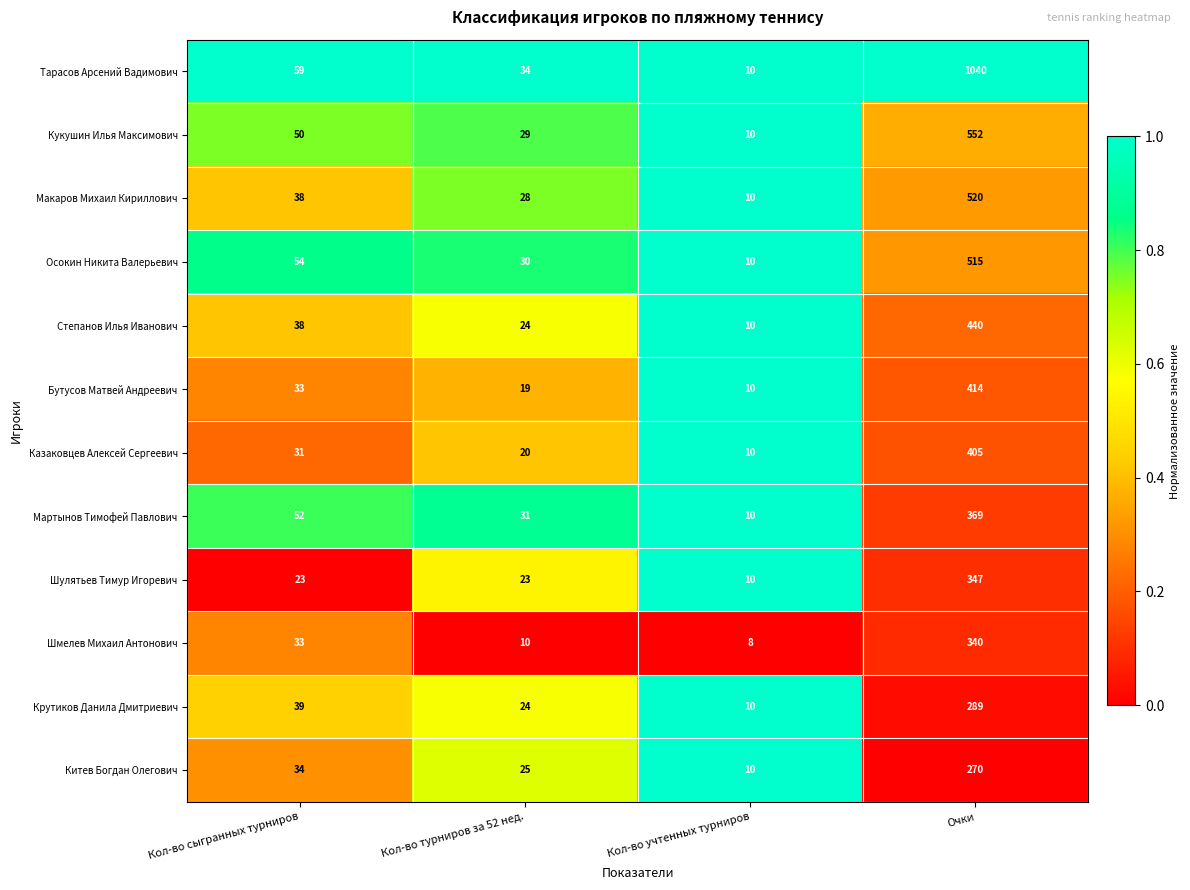

The value of Осокин Никита Валерьевич at Кол-во турниров за 52 нед. is 50. True or false?

False